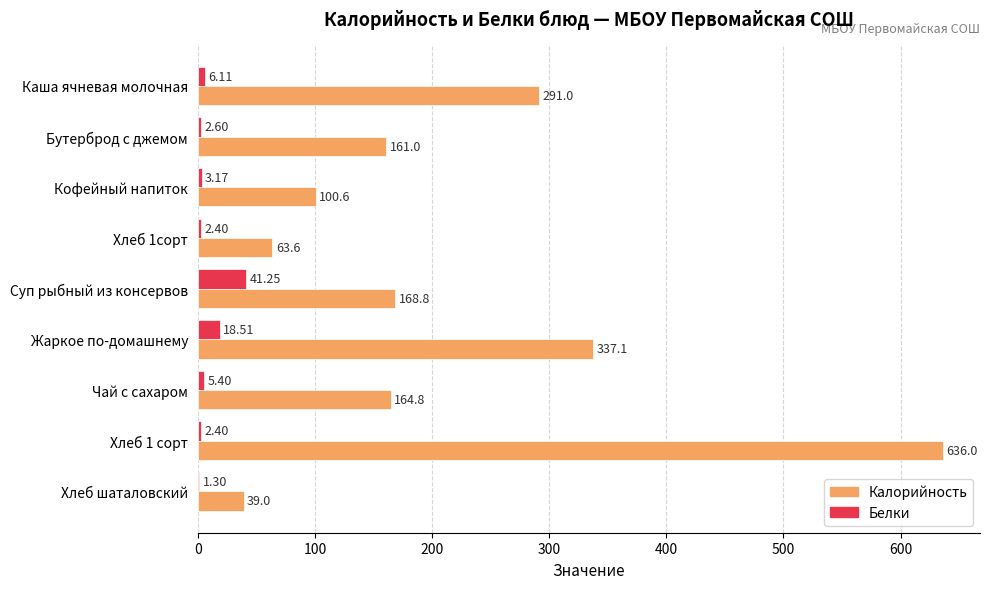

What is the sum of all Калорийность values?

1961.9